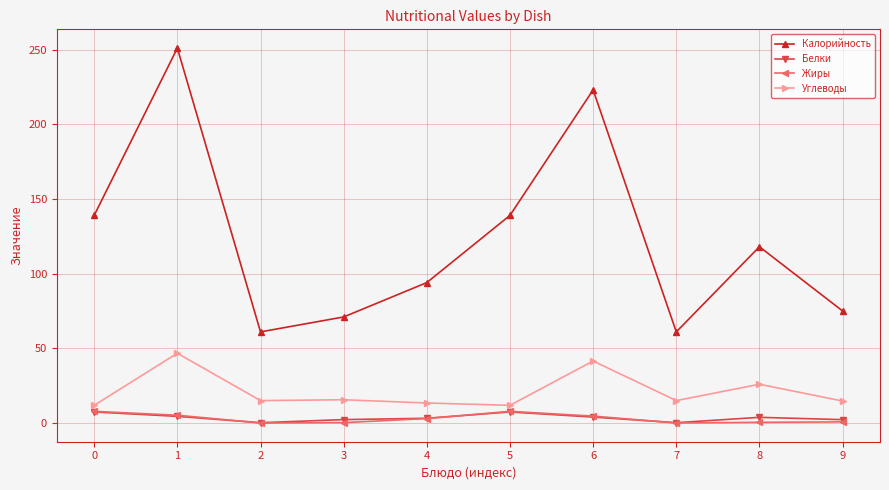

What are all the series names shown in the legend?

Калорийность, Белки, Жиры, Углеводы